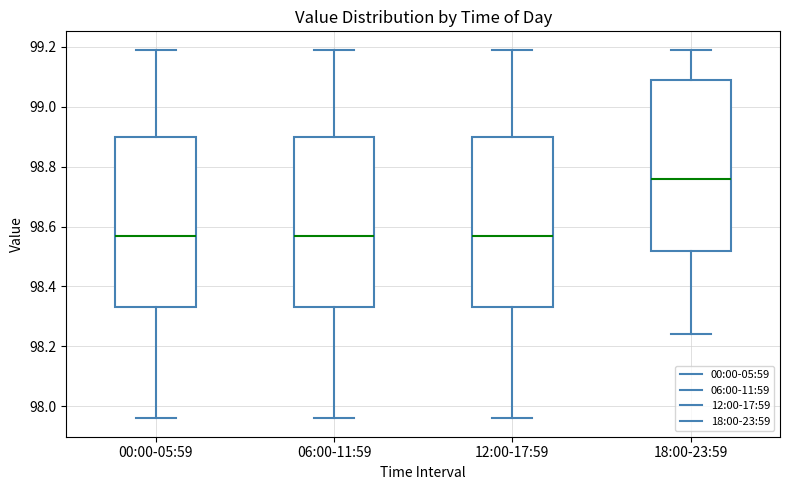

Which box has the highest median line?

18:00-23:59